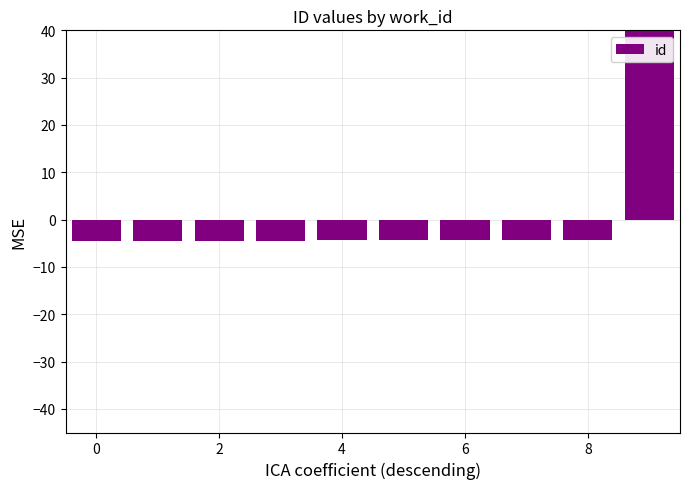

What is the difference between the maximum and second lowest values?

44.6